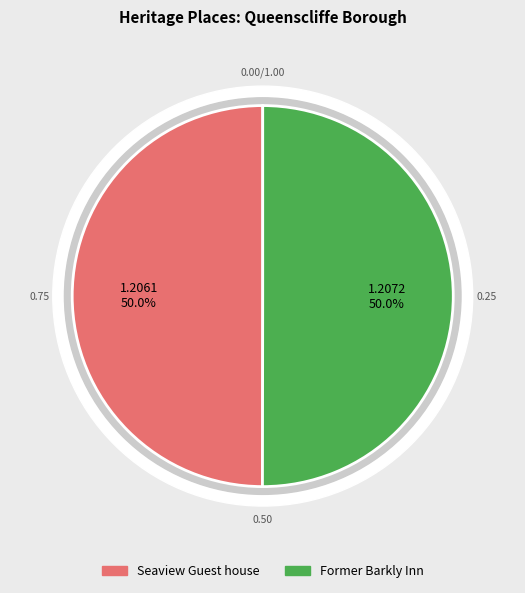

To the nearest percent, what percentage of the pie is Seaview Guest house?

50%